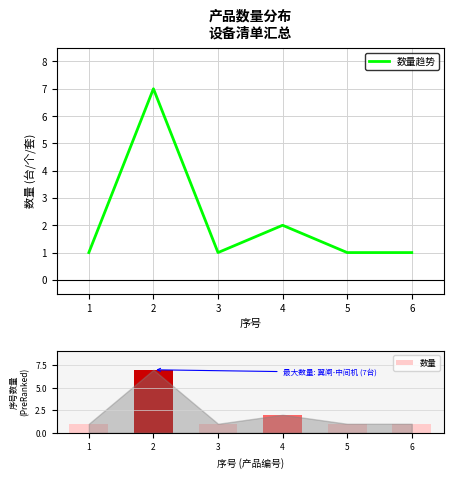

Reading left to right, what are all the values shown in this chart?

数量趋势: 1=1	2=7	3=1	4=2	5=1	6=1
数量: 1=1	2=7	3=1	4=2	5=1	6=1